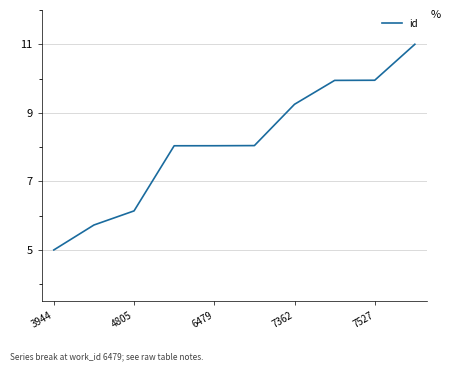

What is the greatest value displayed?

11.0